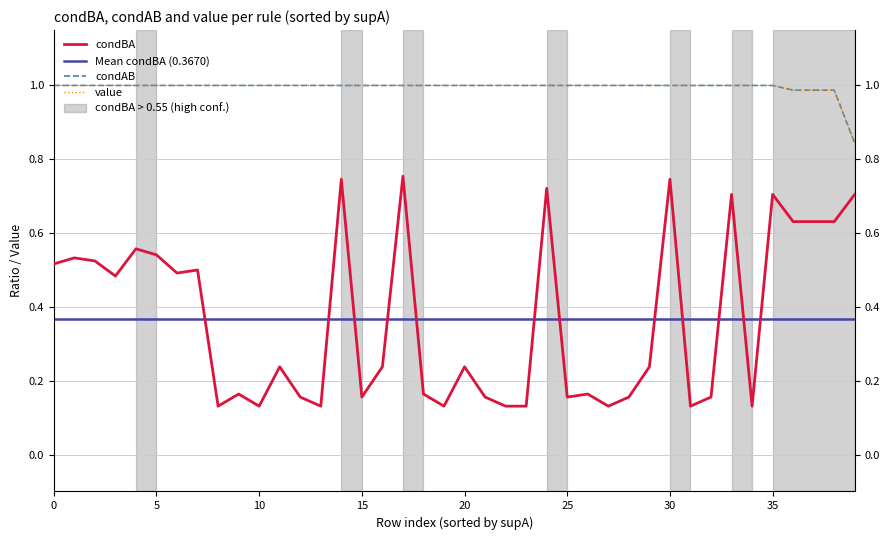

Reading right to left, list all the values displayed in this chart.

supA: 0.7	0.6	0.6	0.6	0.7	0.1	0.7	0.2	0.1	0.7	0.2	0.2	0.1	0.2	0.2	0.7	0.1	0.1	0.2	0.2	0.1	0.2	0.8	0.2	0.2	0.7	0.1	0.2	0.2	0.1	0.2	0.1	0.5	0.5	0.5	0.6	0.5	0.5	0.5	0.5
condAB: 0.8	1.0	1.0	1.0	1.0	1.0	1.0	1.0	1.0	1.0	1.0	1.0	1.0	1.0	1.0	1.0	1.0	1.0	1.0	1.0	1.0	1.0	1.0	1.0	1.0	1.0	1.0	1.0	1.0	1.0	1.0	1.0	1.0	1.0	1.0	1.0	1.0	1.0	1.0	1.0
value: 0.8	1.0	1.0	1.0	1.0	1.0	1.0	1.0	1.0	1.0	1.0	1.0	1.0	1.0	1.0	1.0	1.0	1.0	1.0	1.0	1.0	1.0	1.0	1.0	1.0	1.0	1.0	1.0	1.0	1.0	1.0	1.0	1.0	1.0	1.0	1.0	1.0	1.0	1.0	1.0